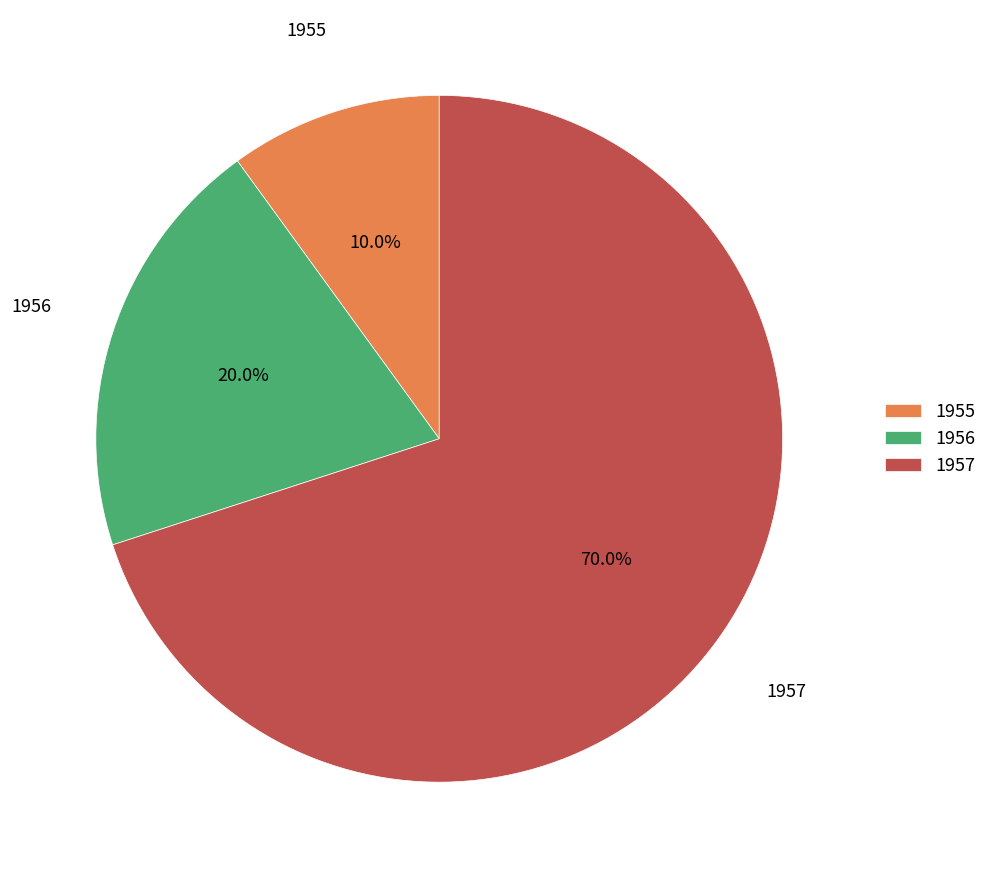

Approximately how many times larger is the value at 1956 compared to 1957?

0.3